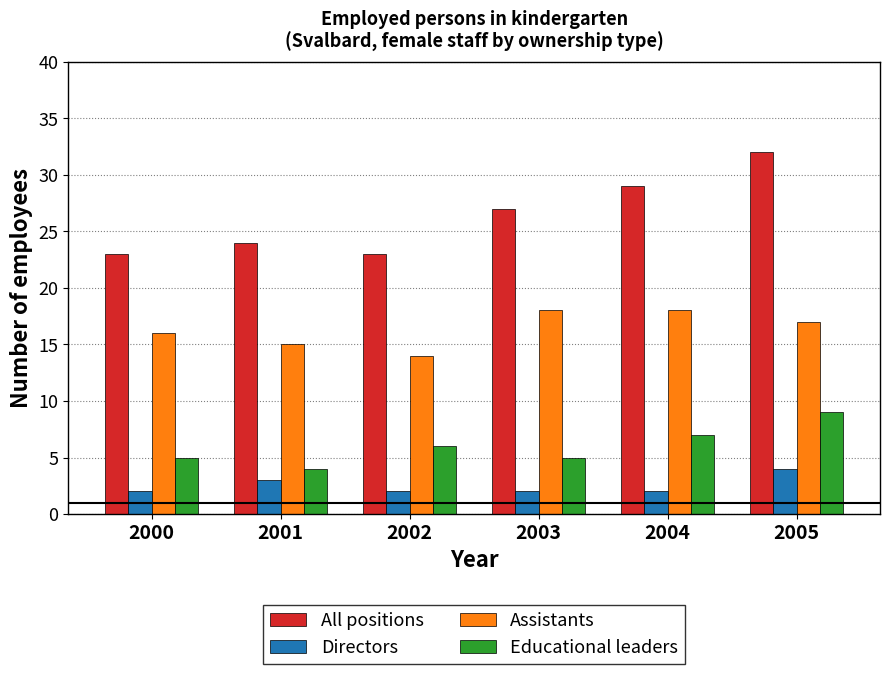

Which series has the widest spread of values?

All positions